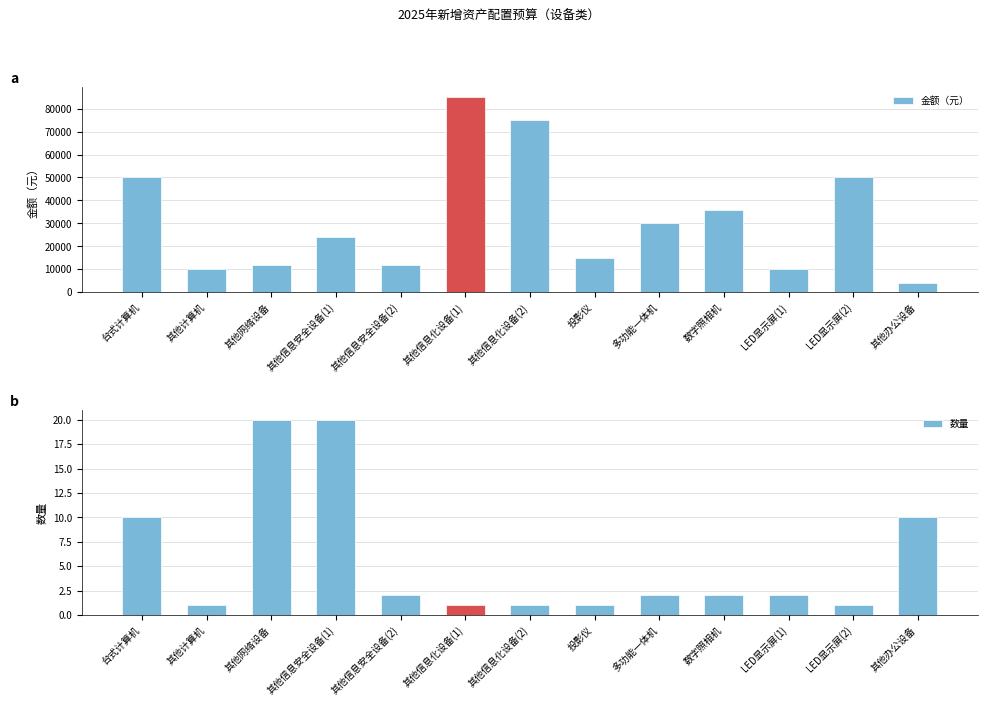

What is the difference between the maximum and minimum values in the 数量 series?

19